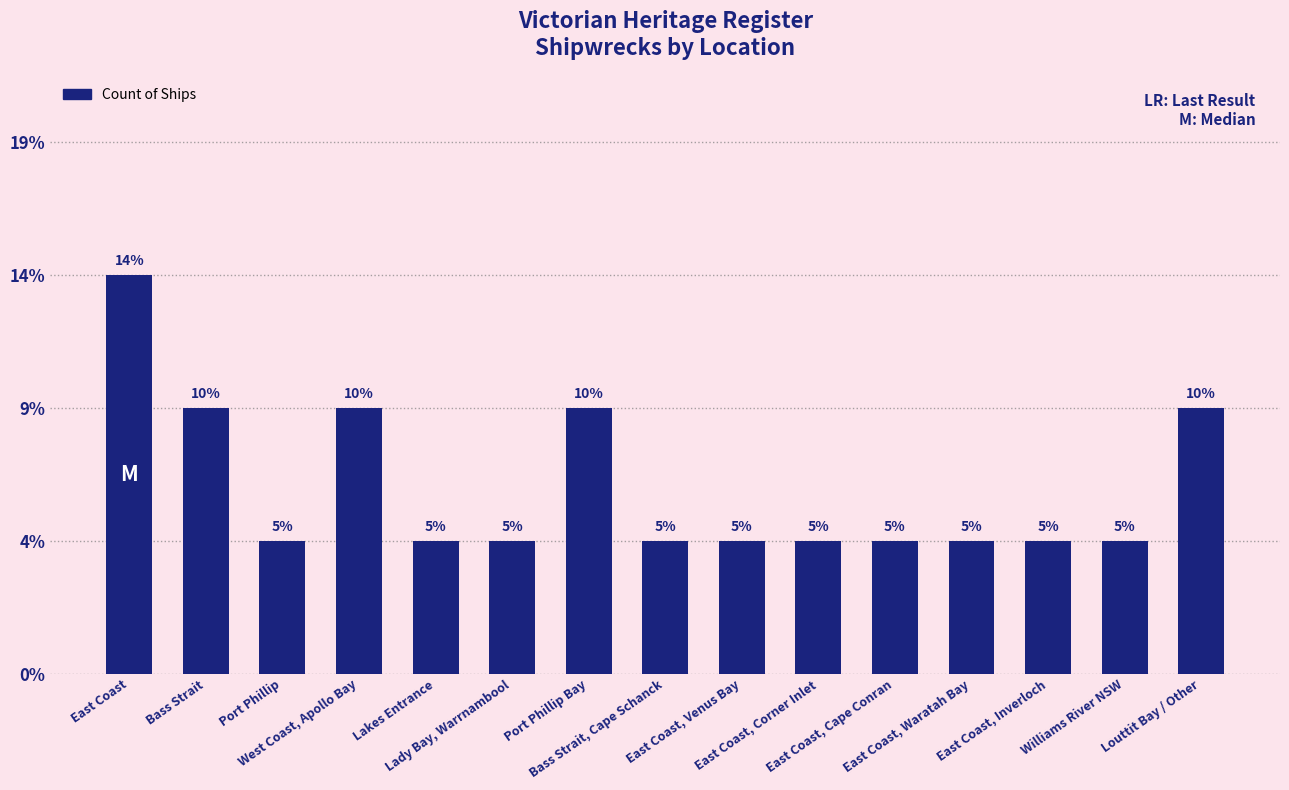

Rank the categories by value from lowest to highest.

Port Phillip, Lakes Entrance, Lady Bay, Warrnambool, Bass Strait, Cape Schanck, East Coast, Venus Bay, East Coast, Corner Inlet, East Coast, Cape Conran, East Coast, Waratah Bay, East Coast, Inverloch, Williams River NSW, Bass Strait, West Coast, Apollo Bay, Port Phillip Bay, Louttit Bay / Other, East Coast